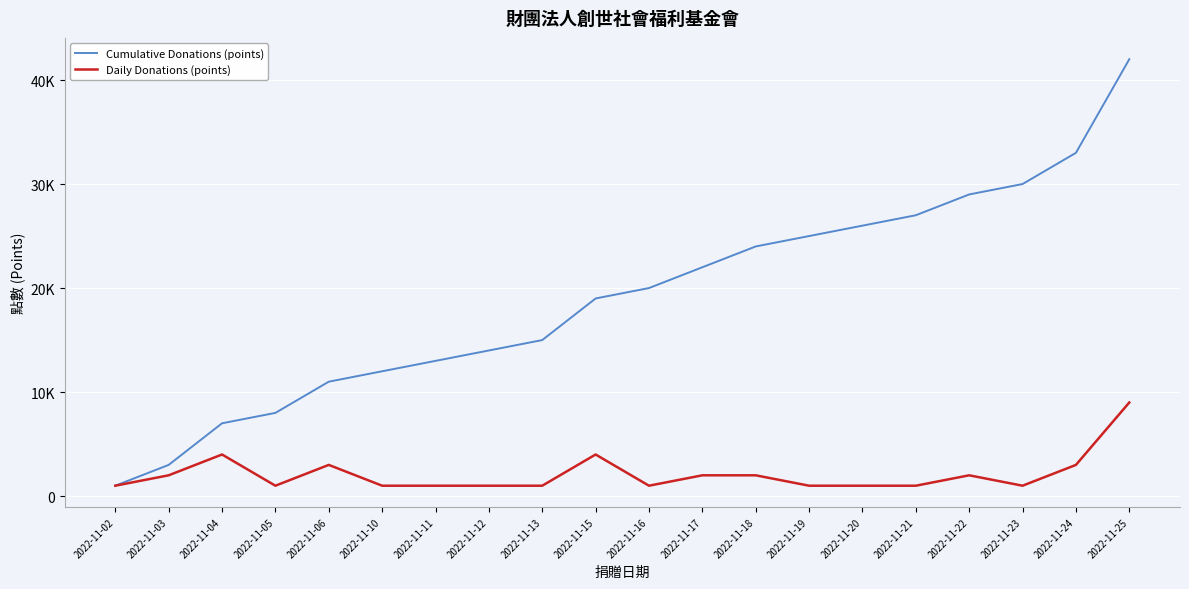

The value of Daily Donations (points) at 2022-11-19 is 1000. True or false?

True